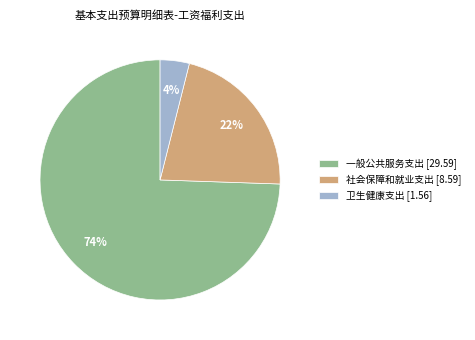

True or false: 卫生健康支出 accounts for 4% of the total.

True